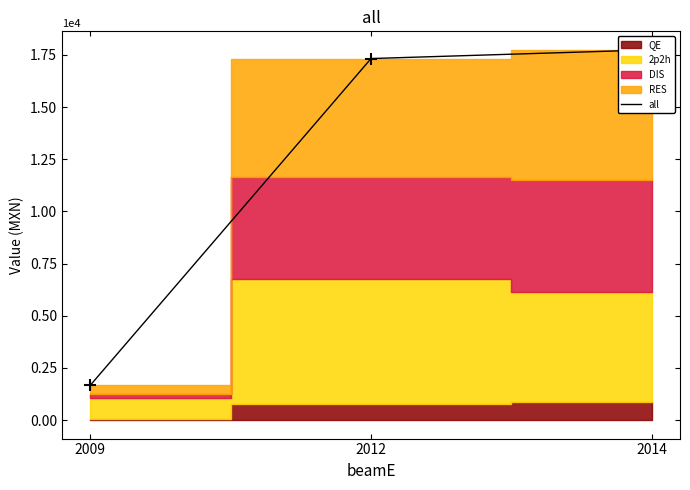

At which label is the value closest to 9700?

2012